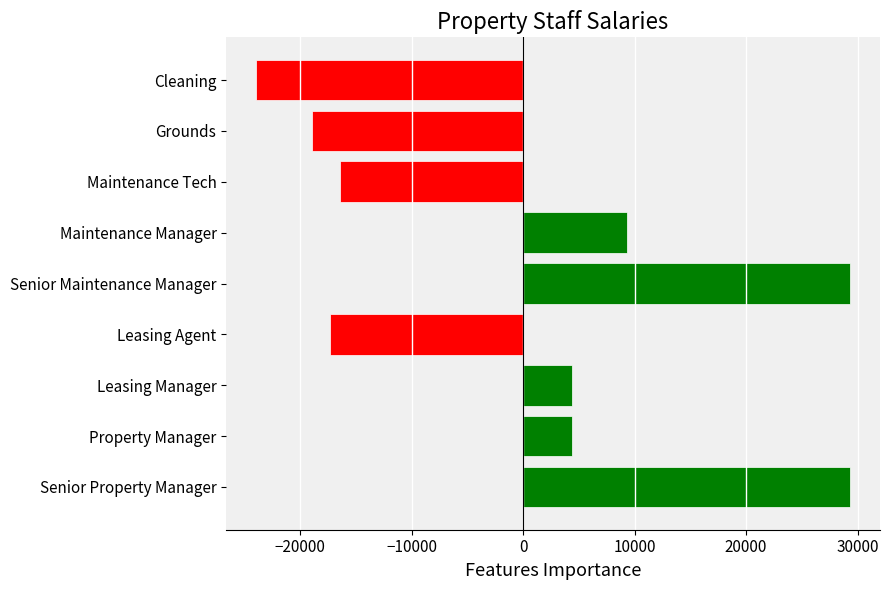

The value at Leasing Manager is 4351.8. True or false?

True